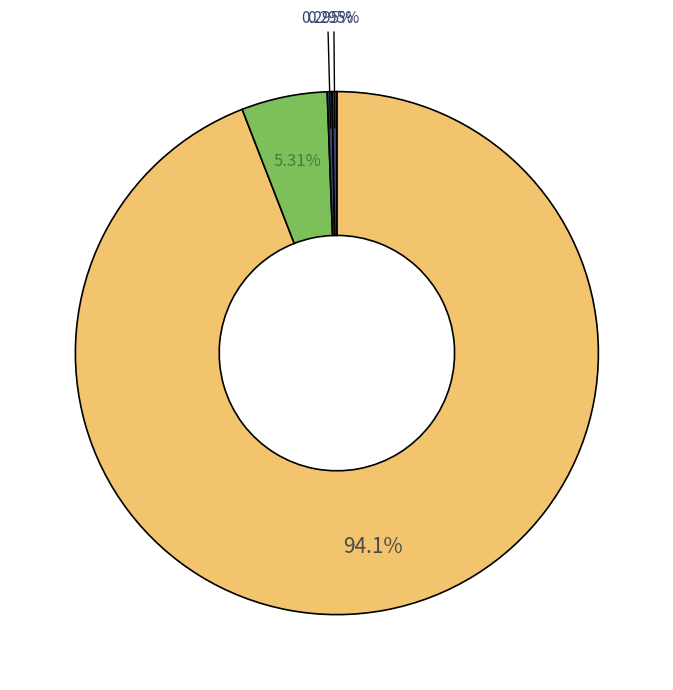

How many segments does this pie chart have?

4